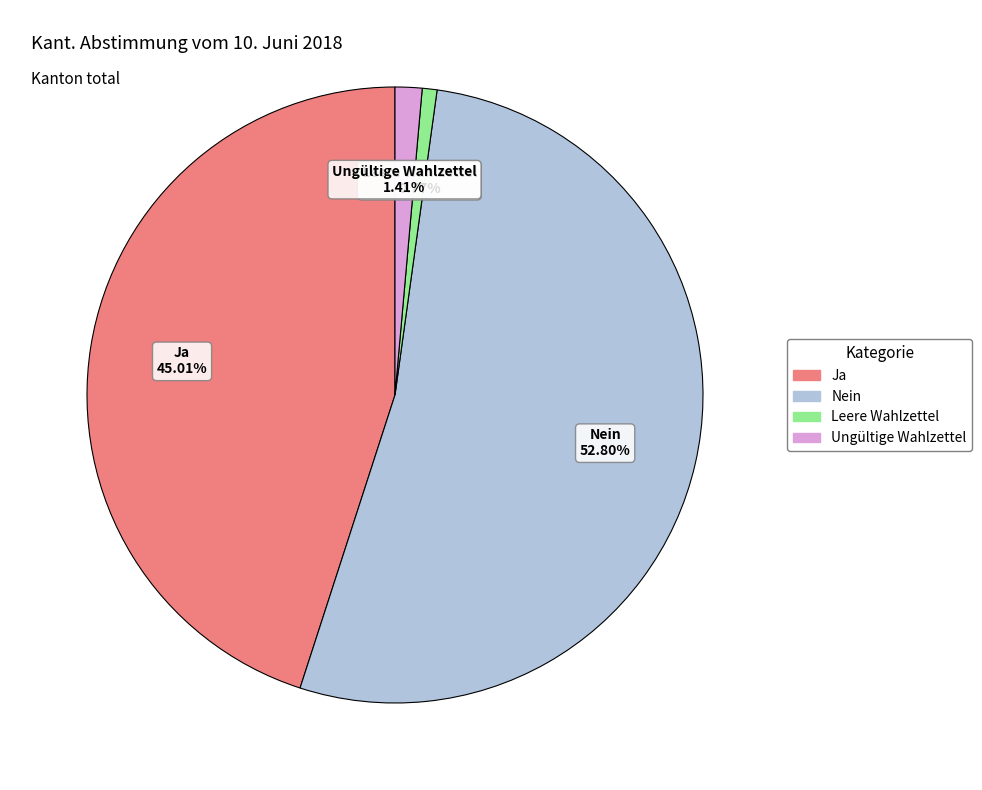

Is there any slice that represents more than half of the pie?

Yes